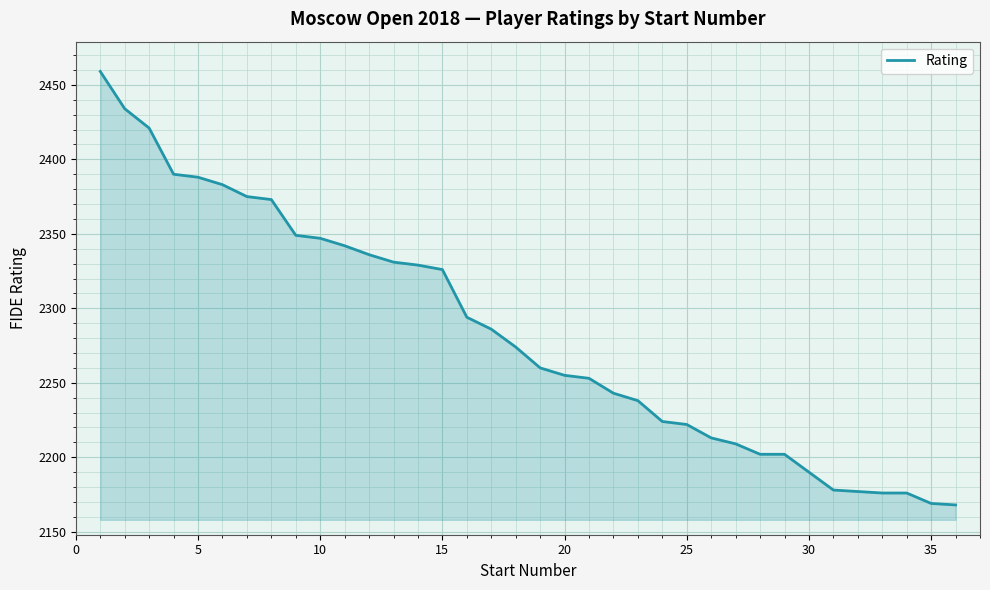

What is the smallest value displayed?

2168